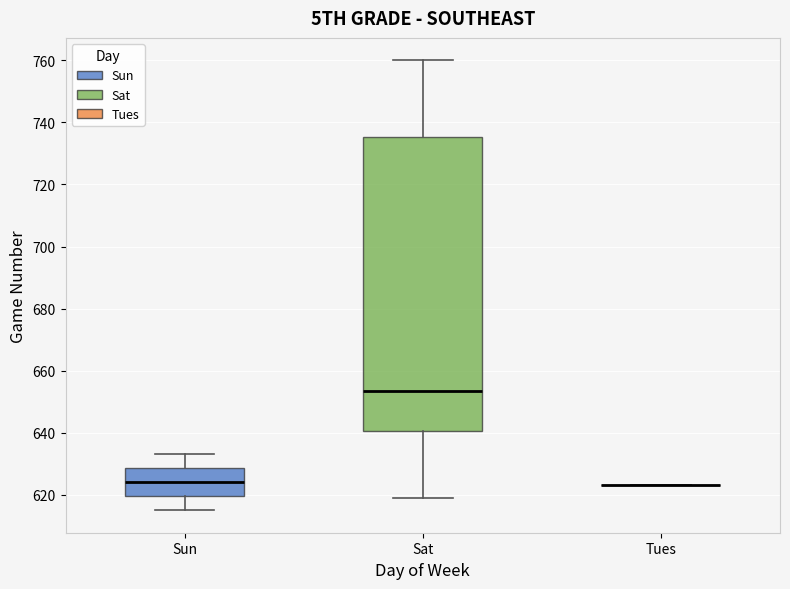

Reading left to right, transcribe this box plot: for each box, give where its median line is, the range the box spans, and where its two whiskers end, as read against the y-axis. The values are not printed on the chart, so give them approximately, as read against the axis.

Sun: median 624, box 620 to 628, whiskers 616 to 634
Sat: median 654, box 640 to 736, whiskers 620 to 760
Tues: box collapsed to a line at 624, whiskers 624 to 624